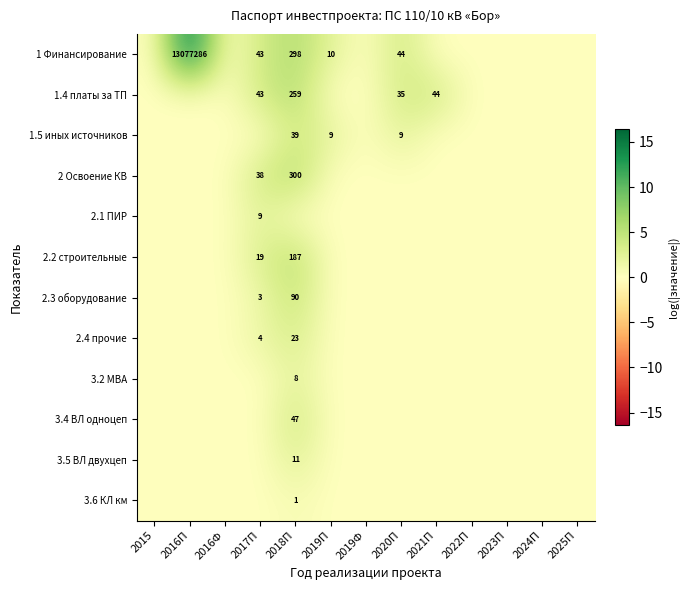

Is it true that 1.5 иных источников equals 15 at 2020П?

False